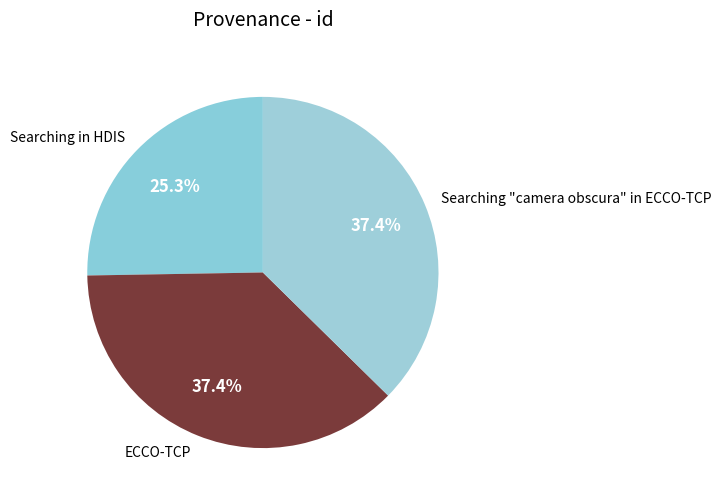

What percentage do ECCO-TCP and Searching in HDIS together represent?

62.6%